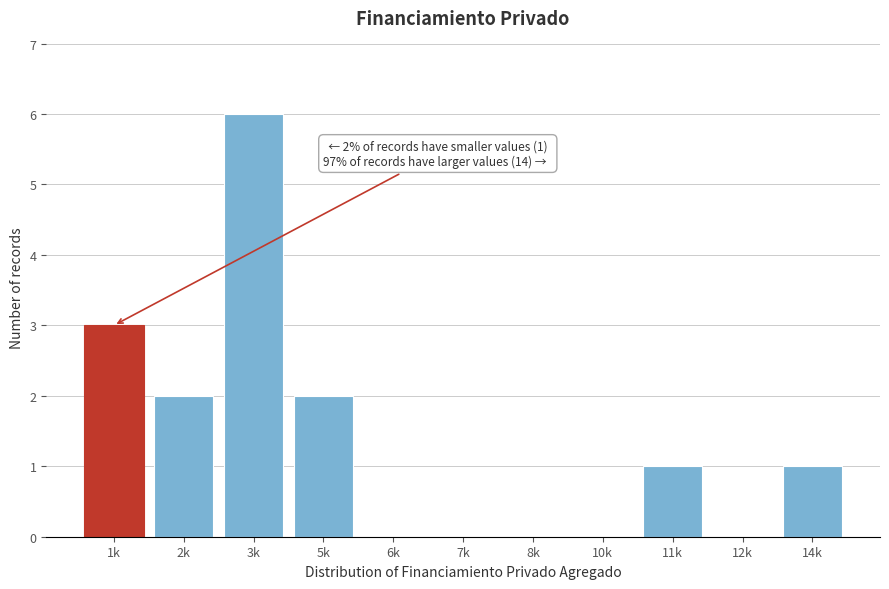

Reading left to right, what are all the values shown in this chart?

1k=3	2k=2	3k=6	5k=2	6k=0	7k=0	8k=0	10k=0	11k=1	12k=0	14k=1